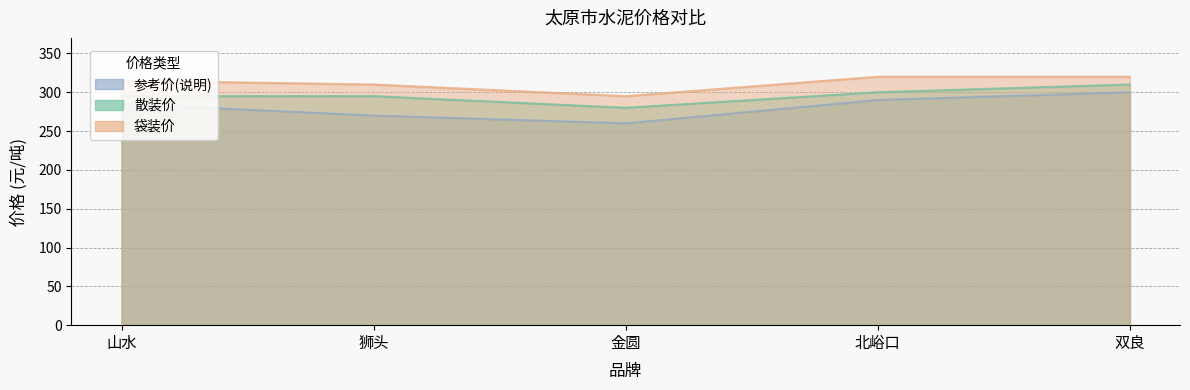

Which label corresponds to the smallest value in the chart?

金圆